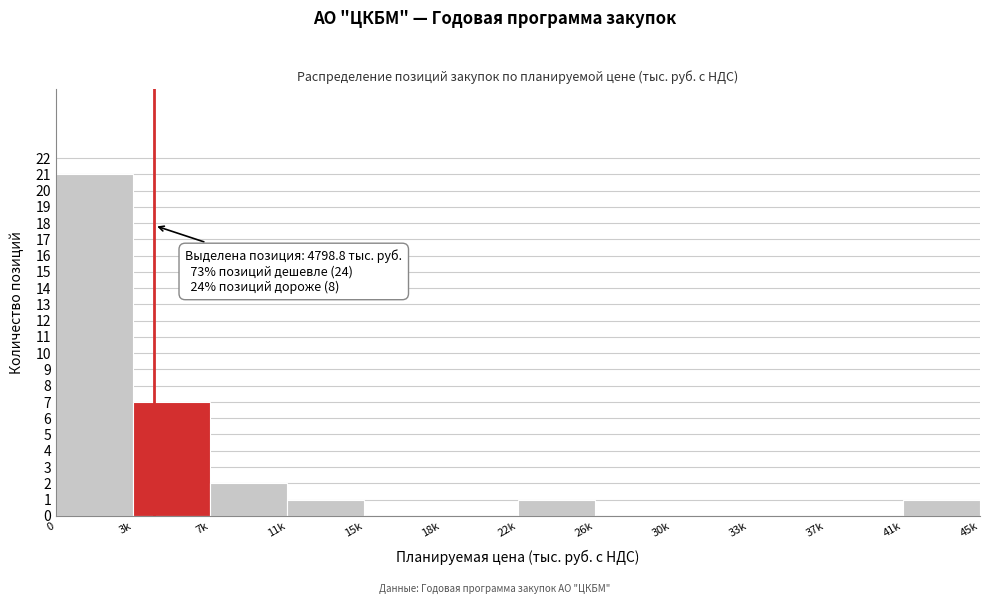

Reading right to left, what are all the values shown in this chart?

41k=1	37k=0	33k=0	30k=0	26k=0	22k=1	18k=0	15k=0	11k=1	7k=2	3k=7	0=21